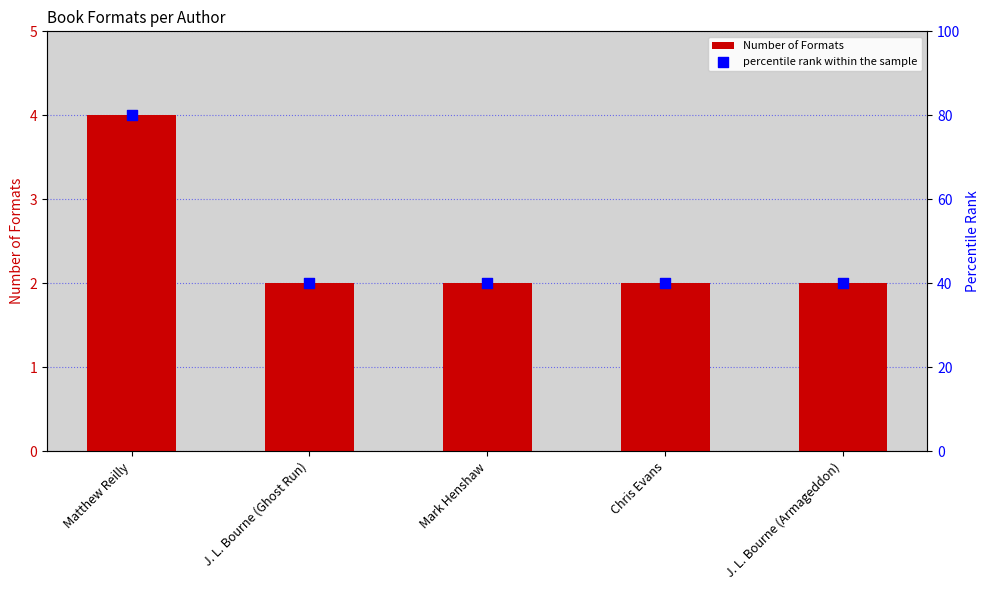

Which series has the largest Y range (max minus min)?

percentile rank within the sample